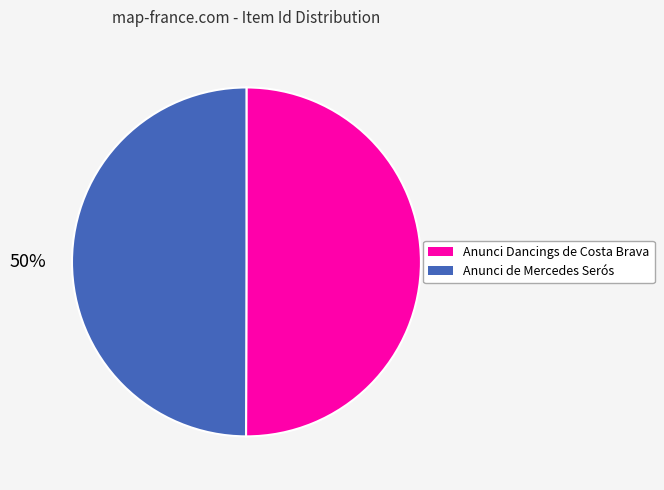

Approximately how many times larger is the value at Anunci Dancings de Costa Brava compared to Anunci de Mercedes Serós?

1.0